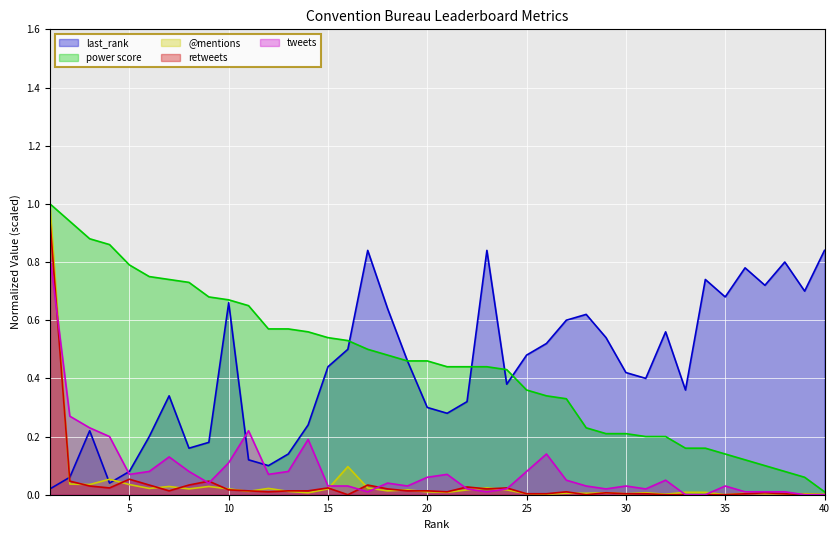

The @mentions series shows 0.0 at 25. True or false?

False